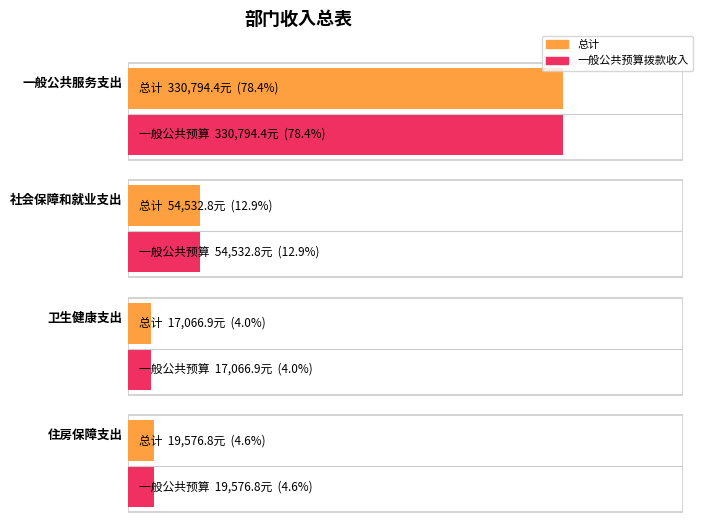

True or false: 总计 has a value of 17066.9 at 卫生健康支出.

True